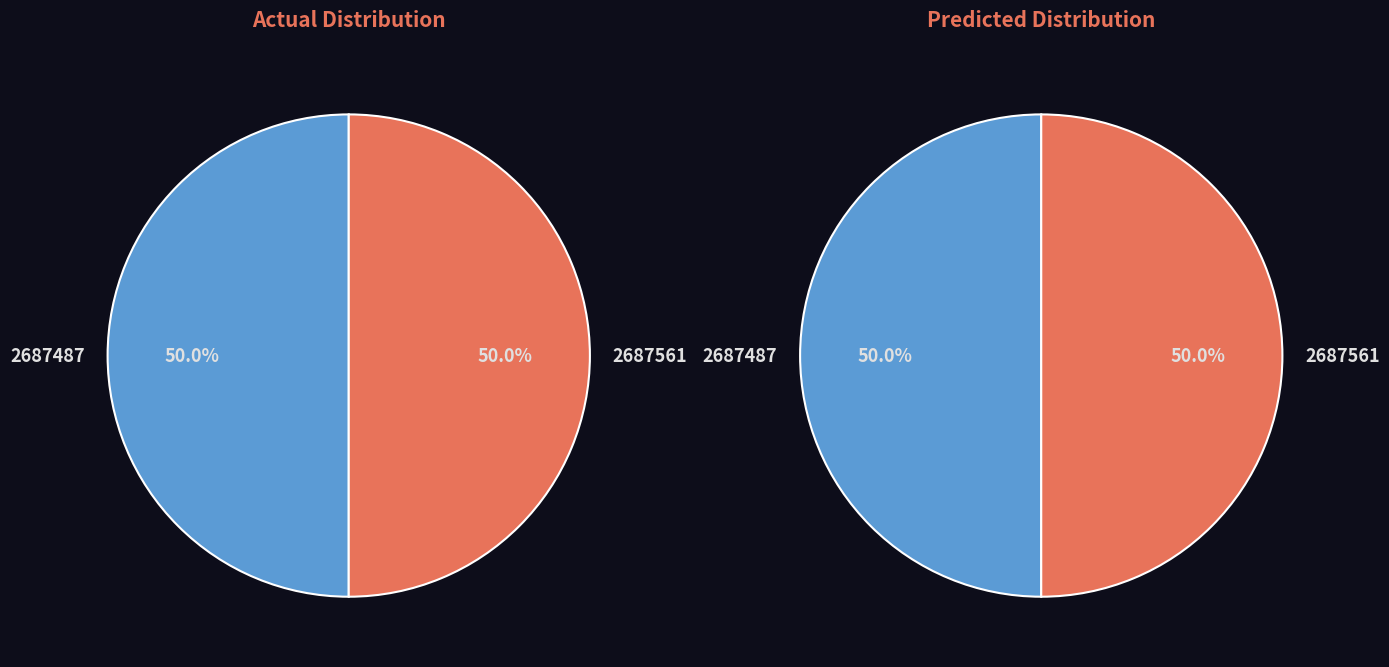

To the nearest percent, what percentage of the pie is 2687561?

50%